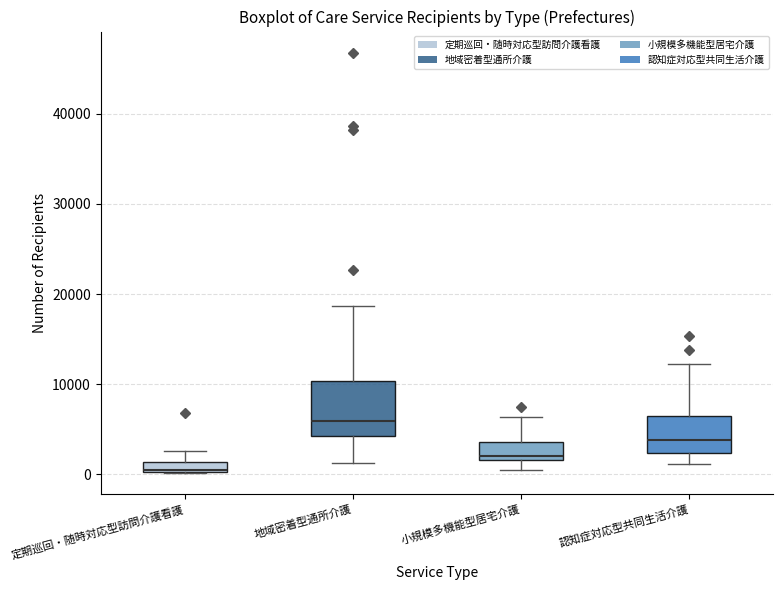

Which box's median line is the highest?

地域密着型通所介護